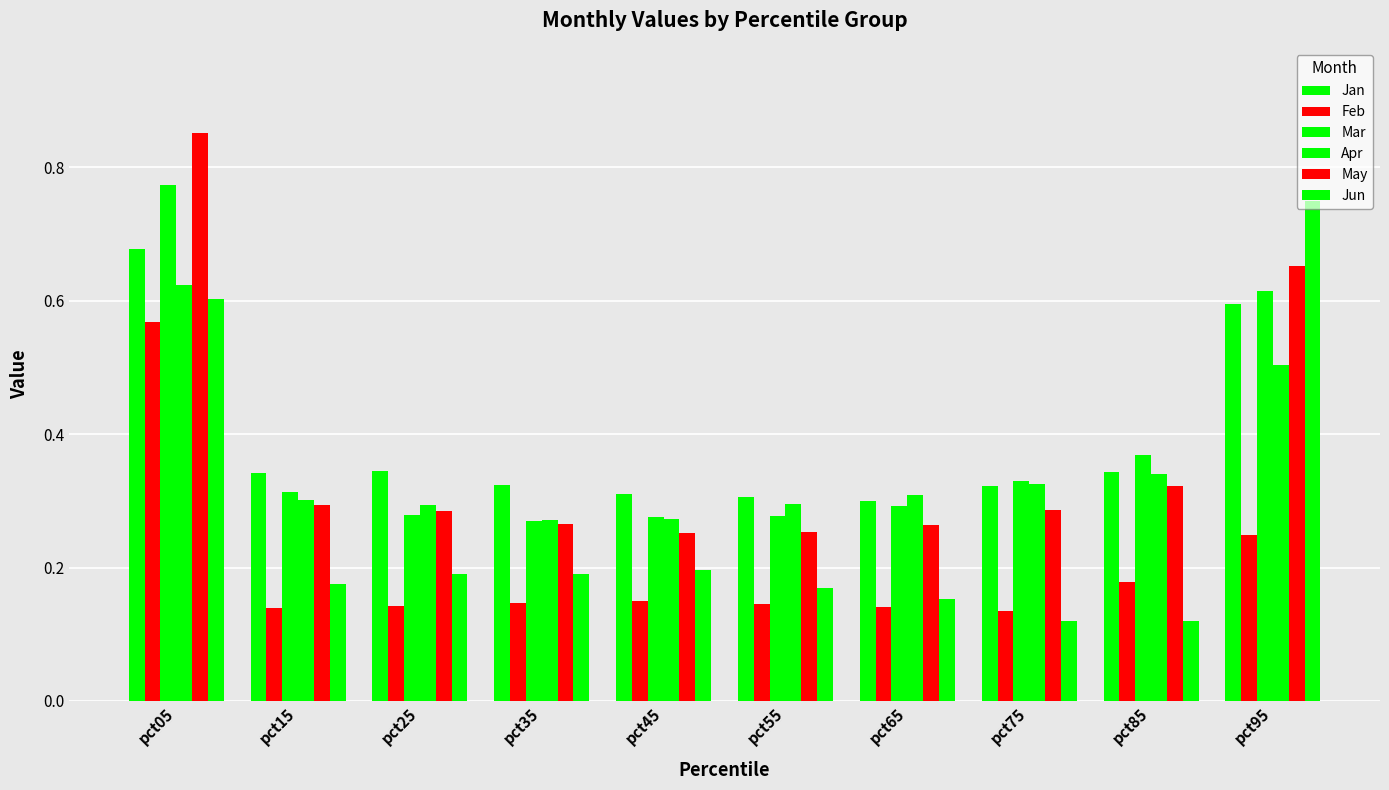

What value does the Jun series have at pct85?

0.1